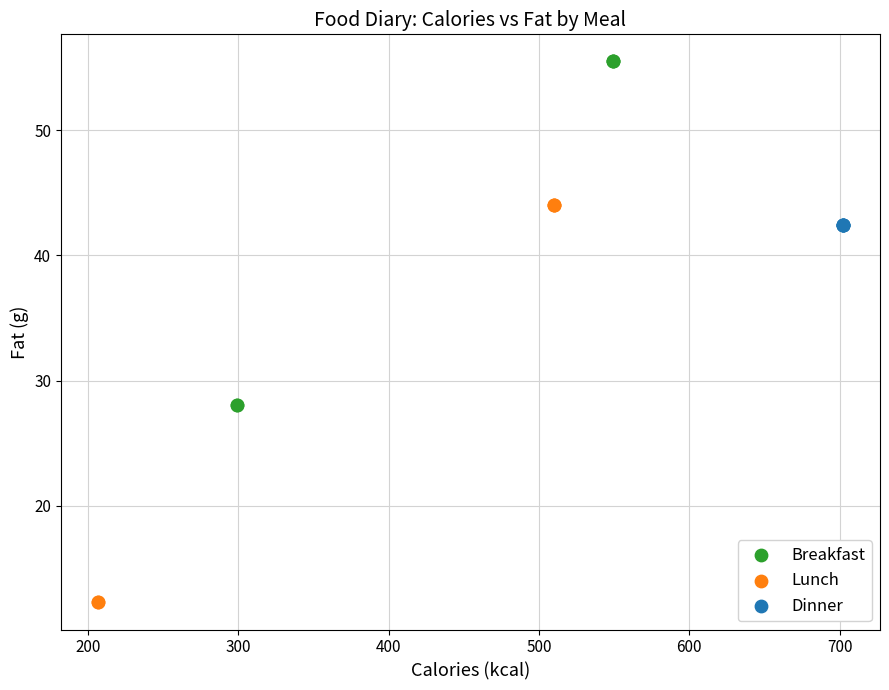

Which series reaches the minimum Y coordinate?

Lunch